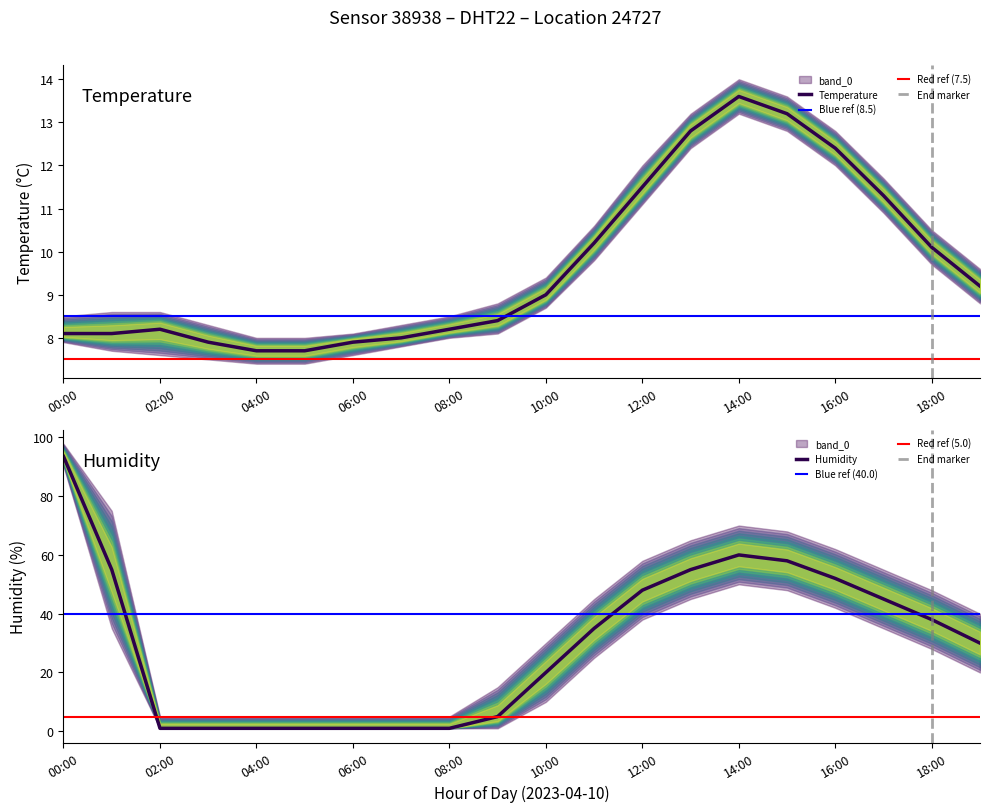

What value does the temperature series have at 05:00?

7.7